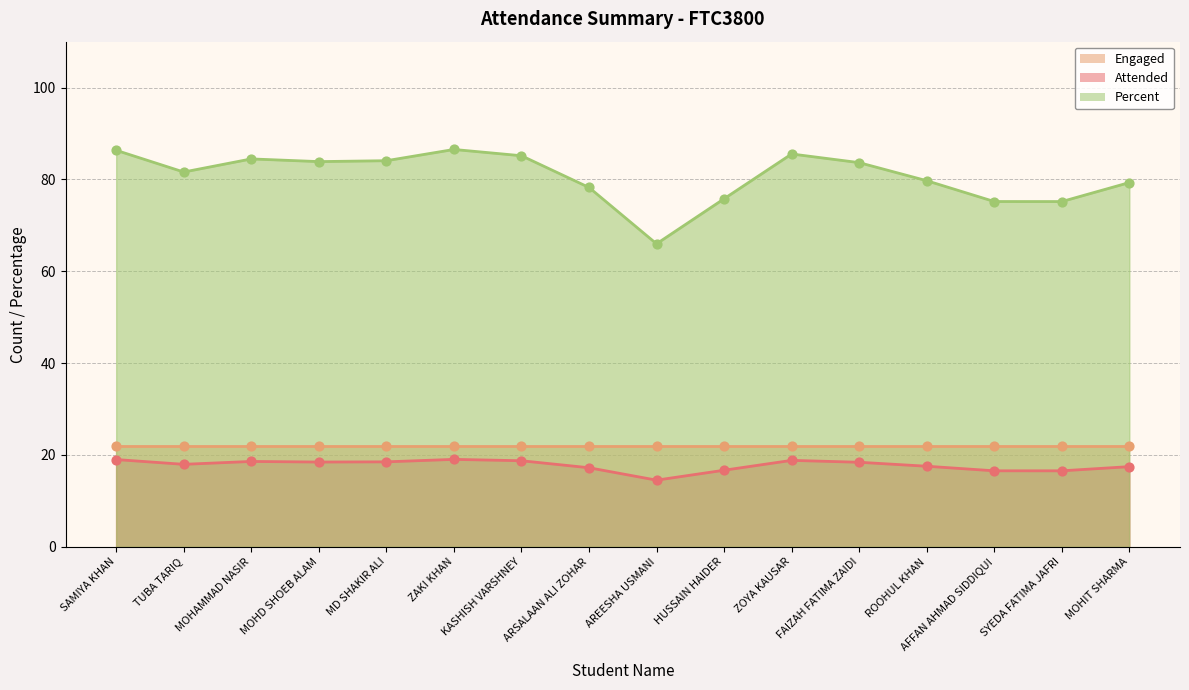

At how many categories does at least one series exceed 40?

16